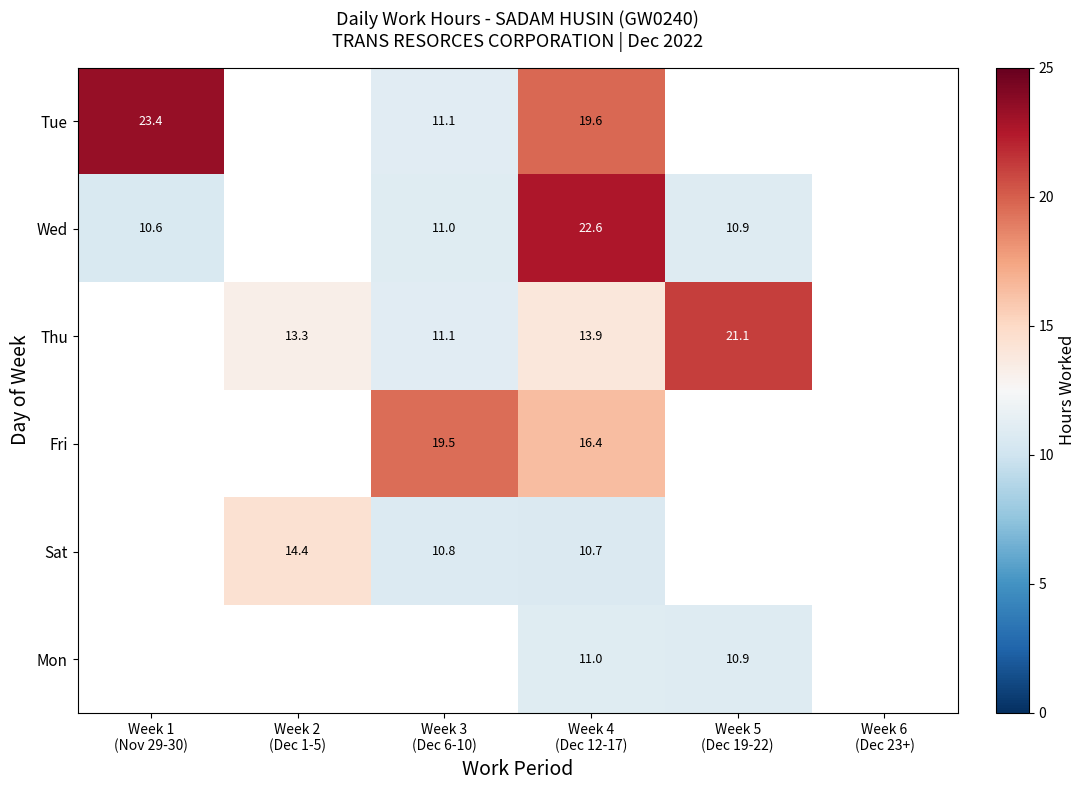

At which category is the sum across all series the highest?

Week 4
(Dec 12-17)